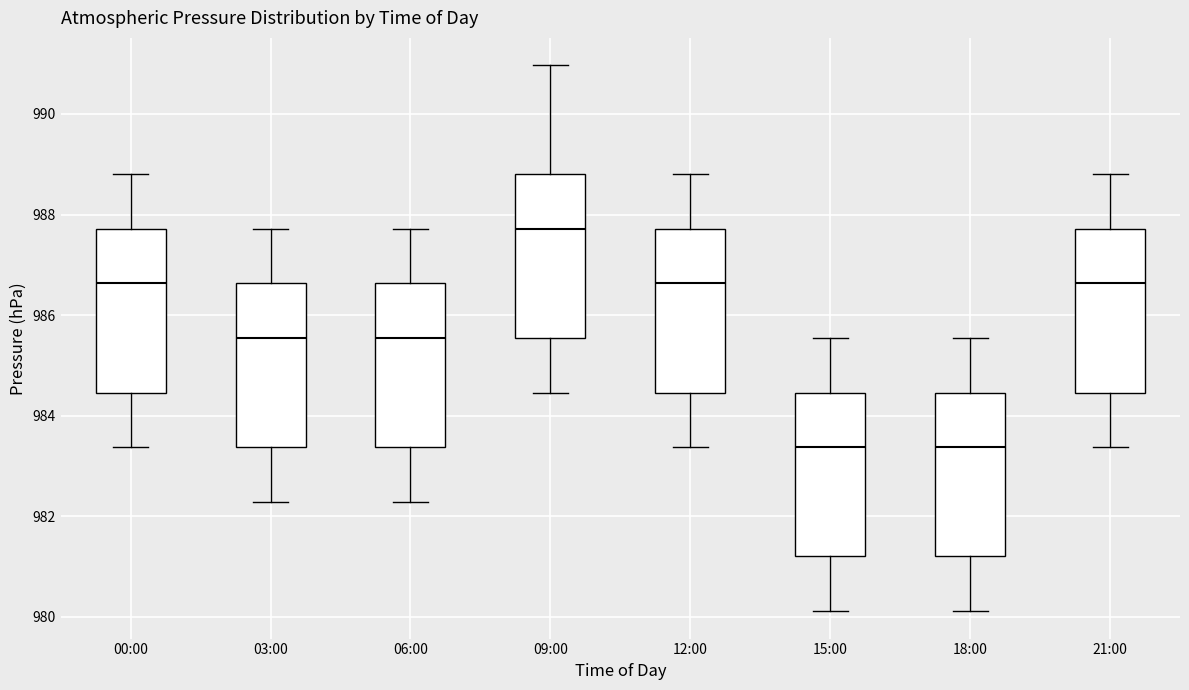

Which box has the highest median line?

09:00